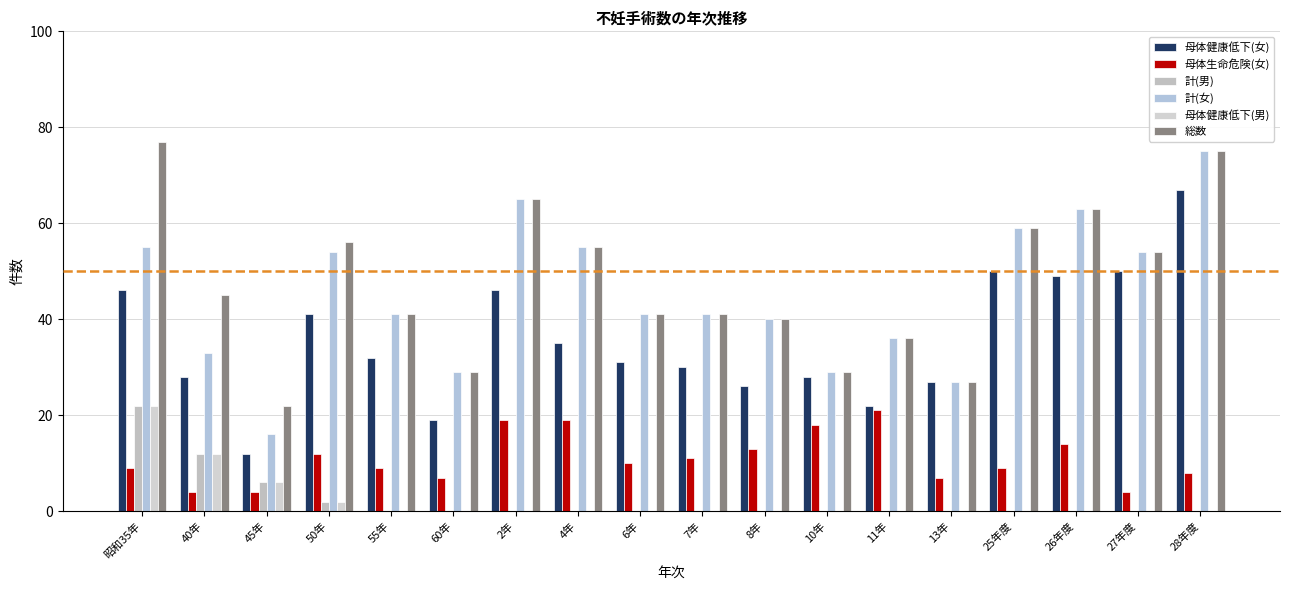

Is it true that 母体生命危険(女) equals 12 at 25年度?

False